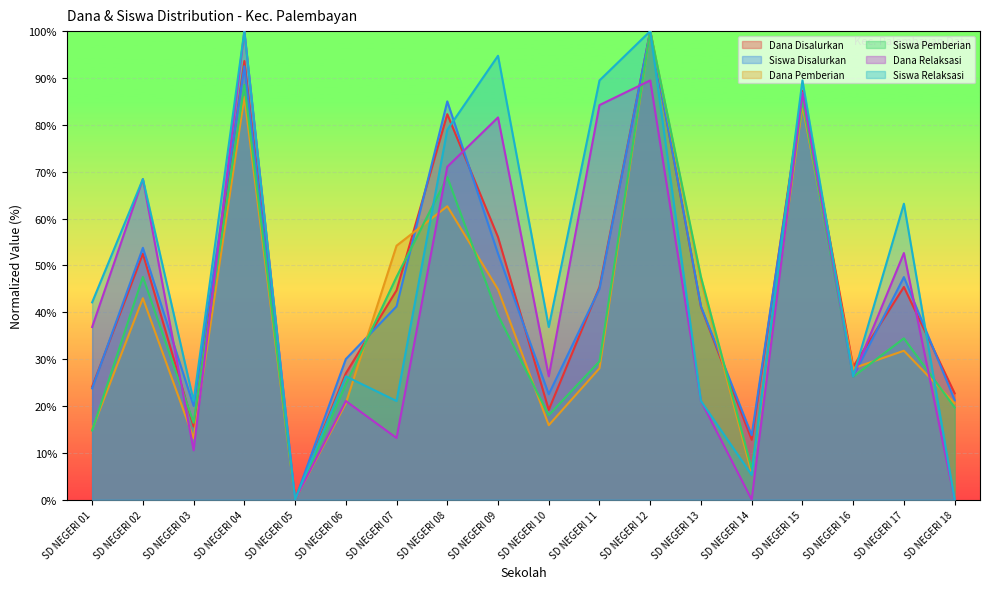

Which series ends up on top after the final intersection of Dana Relaksasi and Dana Pemberian?

Dana Pemberian